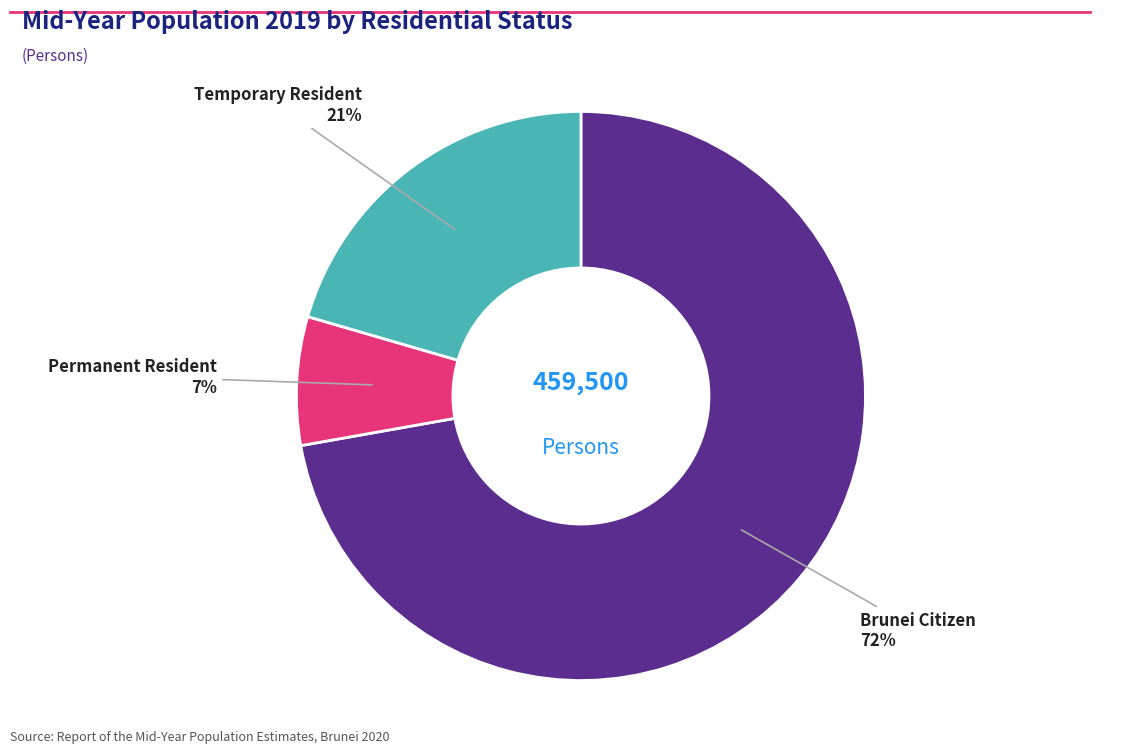

To the nearest percent, what is the average slice percentage?

33%